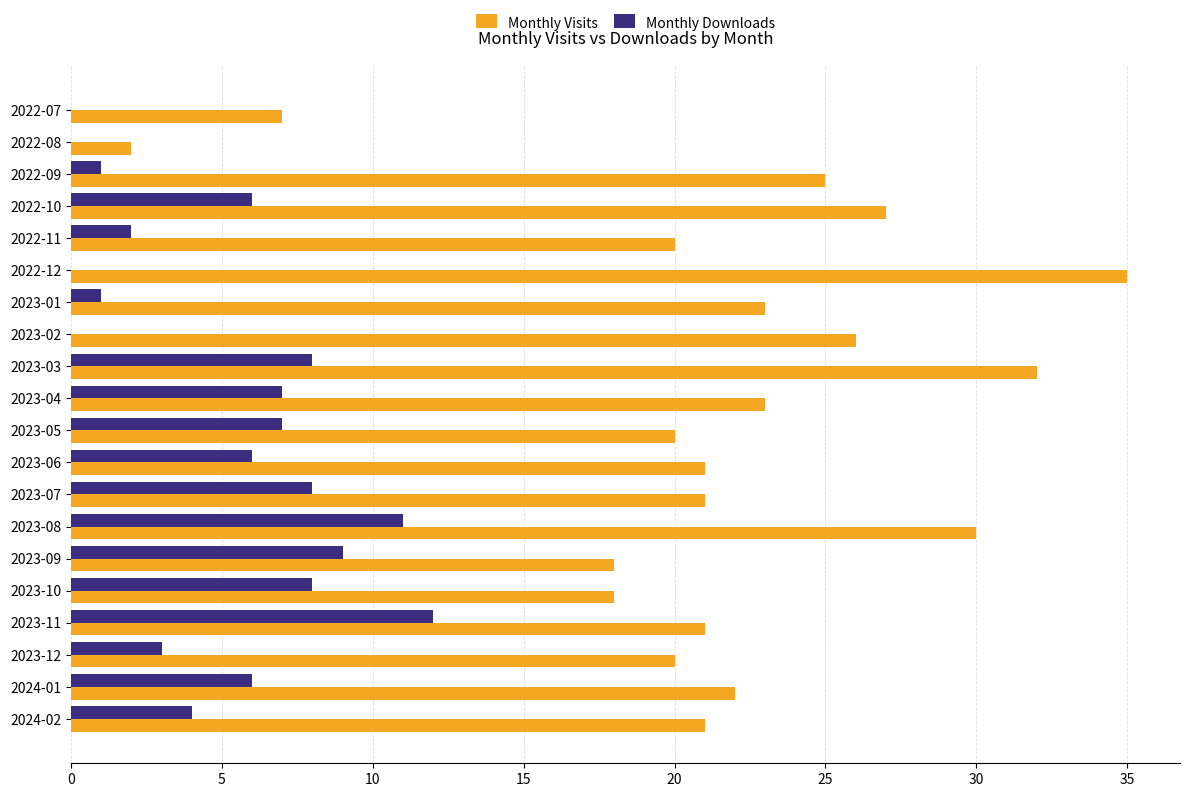

What is the total value across all series at 2023-11?

33